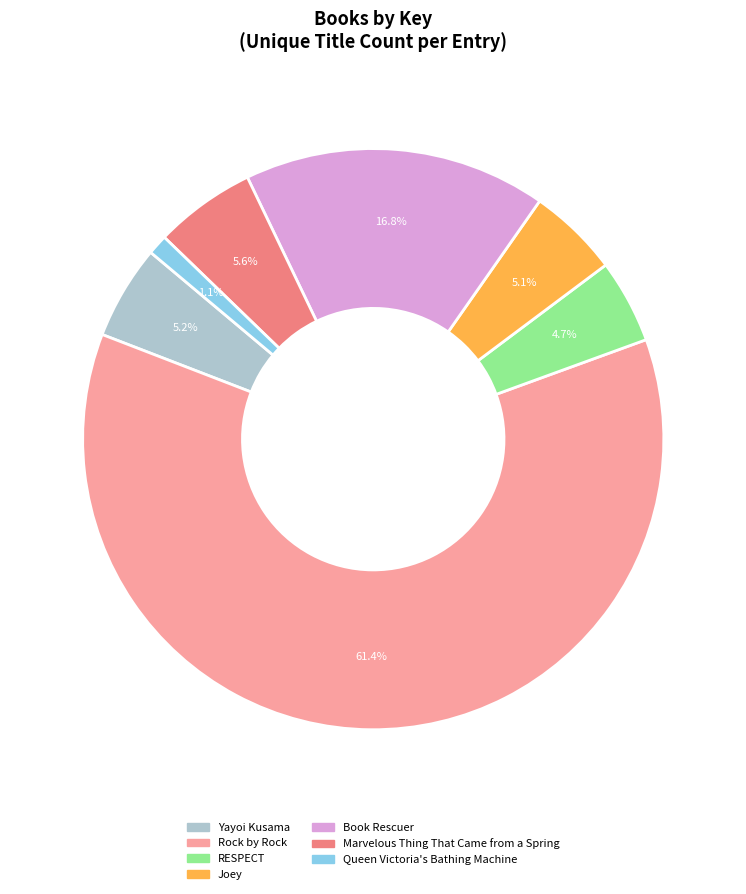

Do Book Rescuer and Marvelous Thing That Came from a Spring together represent more than half of the pie?

No